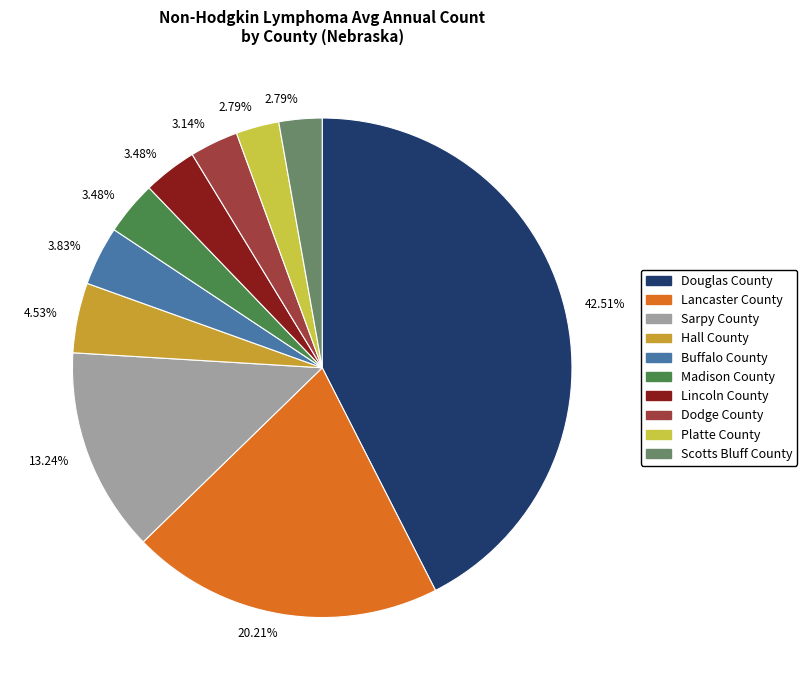

Does any single category account for the majority?

No